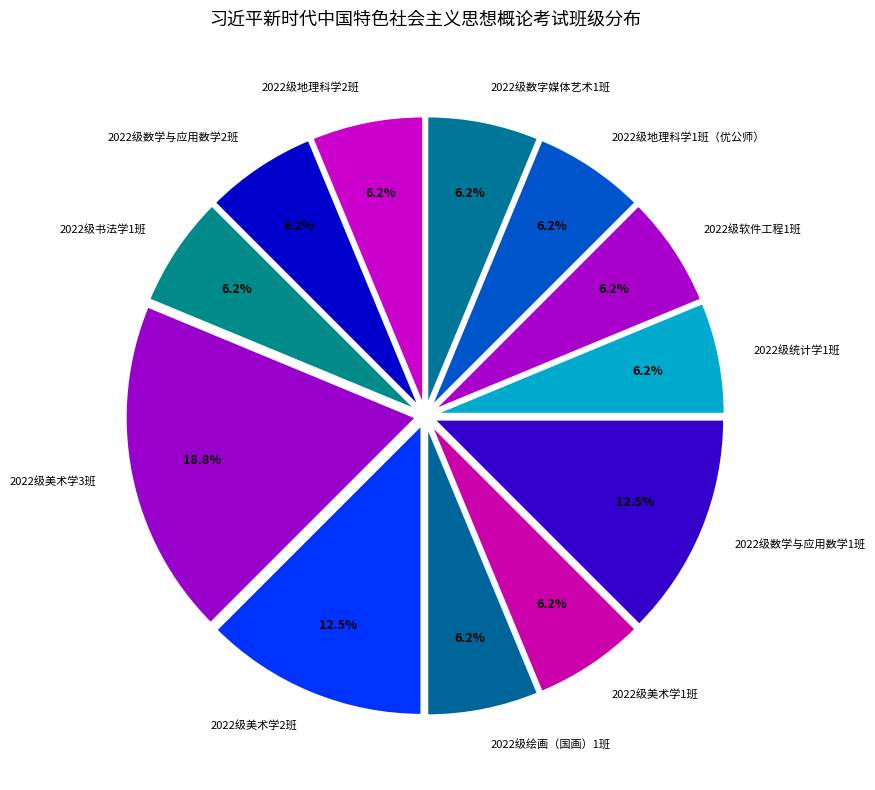

Does any single category account for the majority?

No